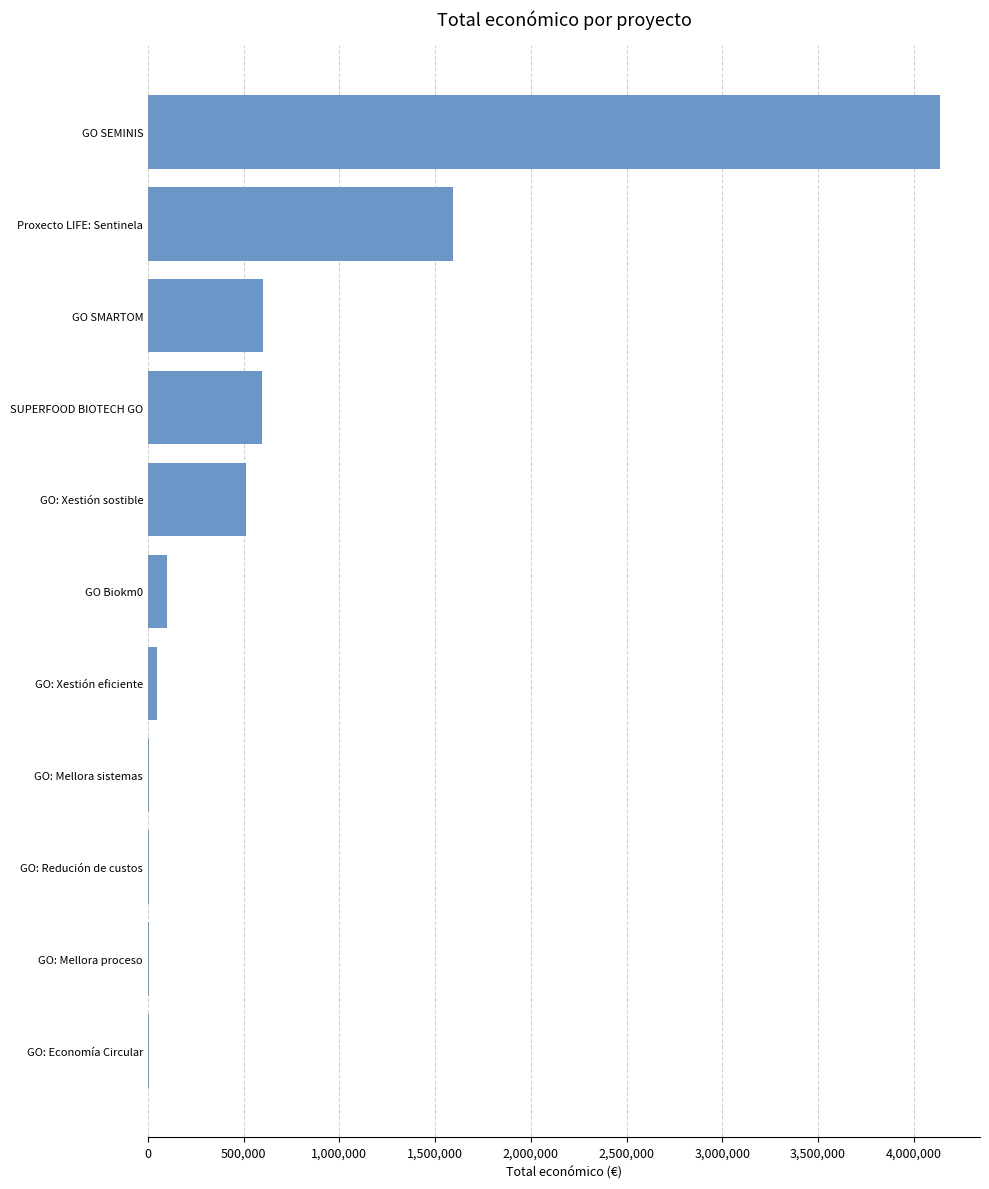

What is the sum of all values?

7607091